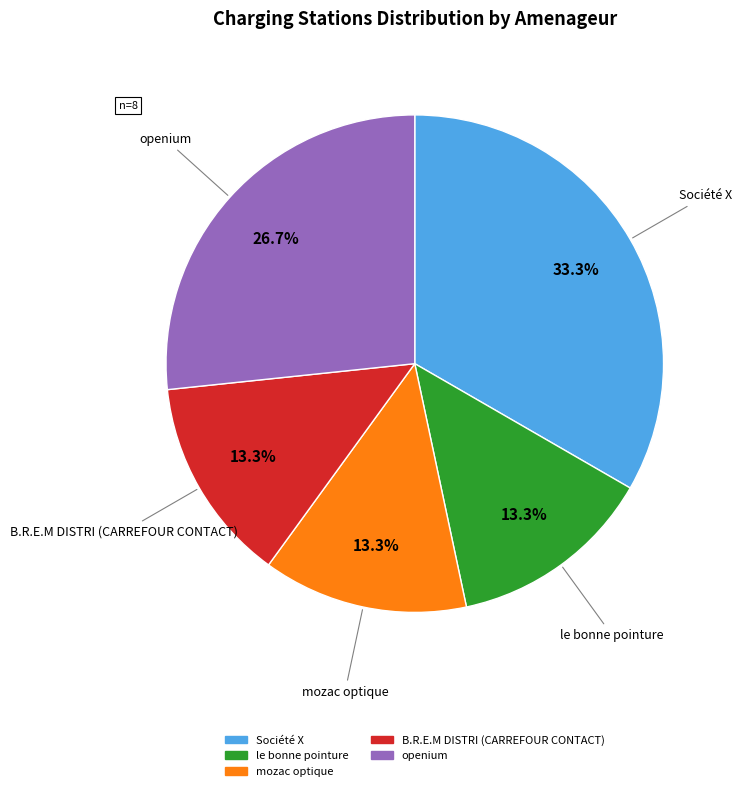

To the nearest percent, what is the average slice percentage?

20%